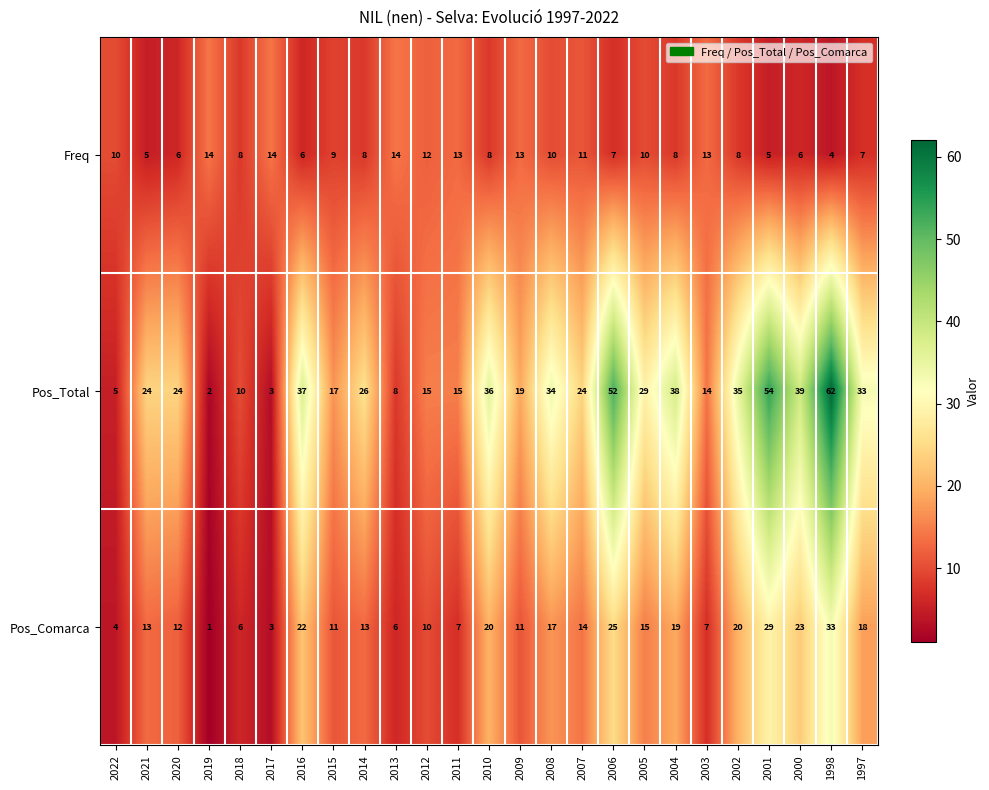

List the series in order of their overall mean, lowest first.

Freq, Pos_Comarca, Pos_Total